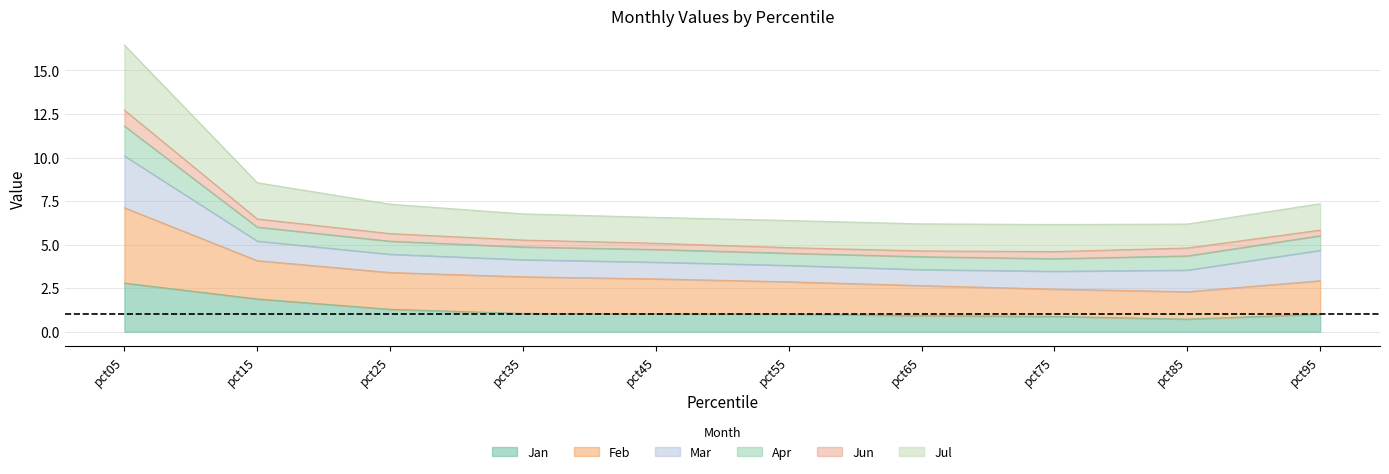

Where does the Jan series first go above 1?

pct05